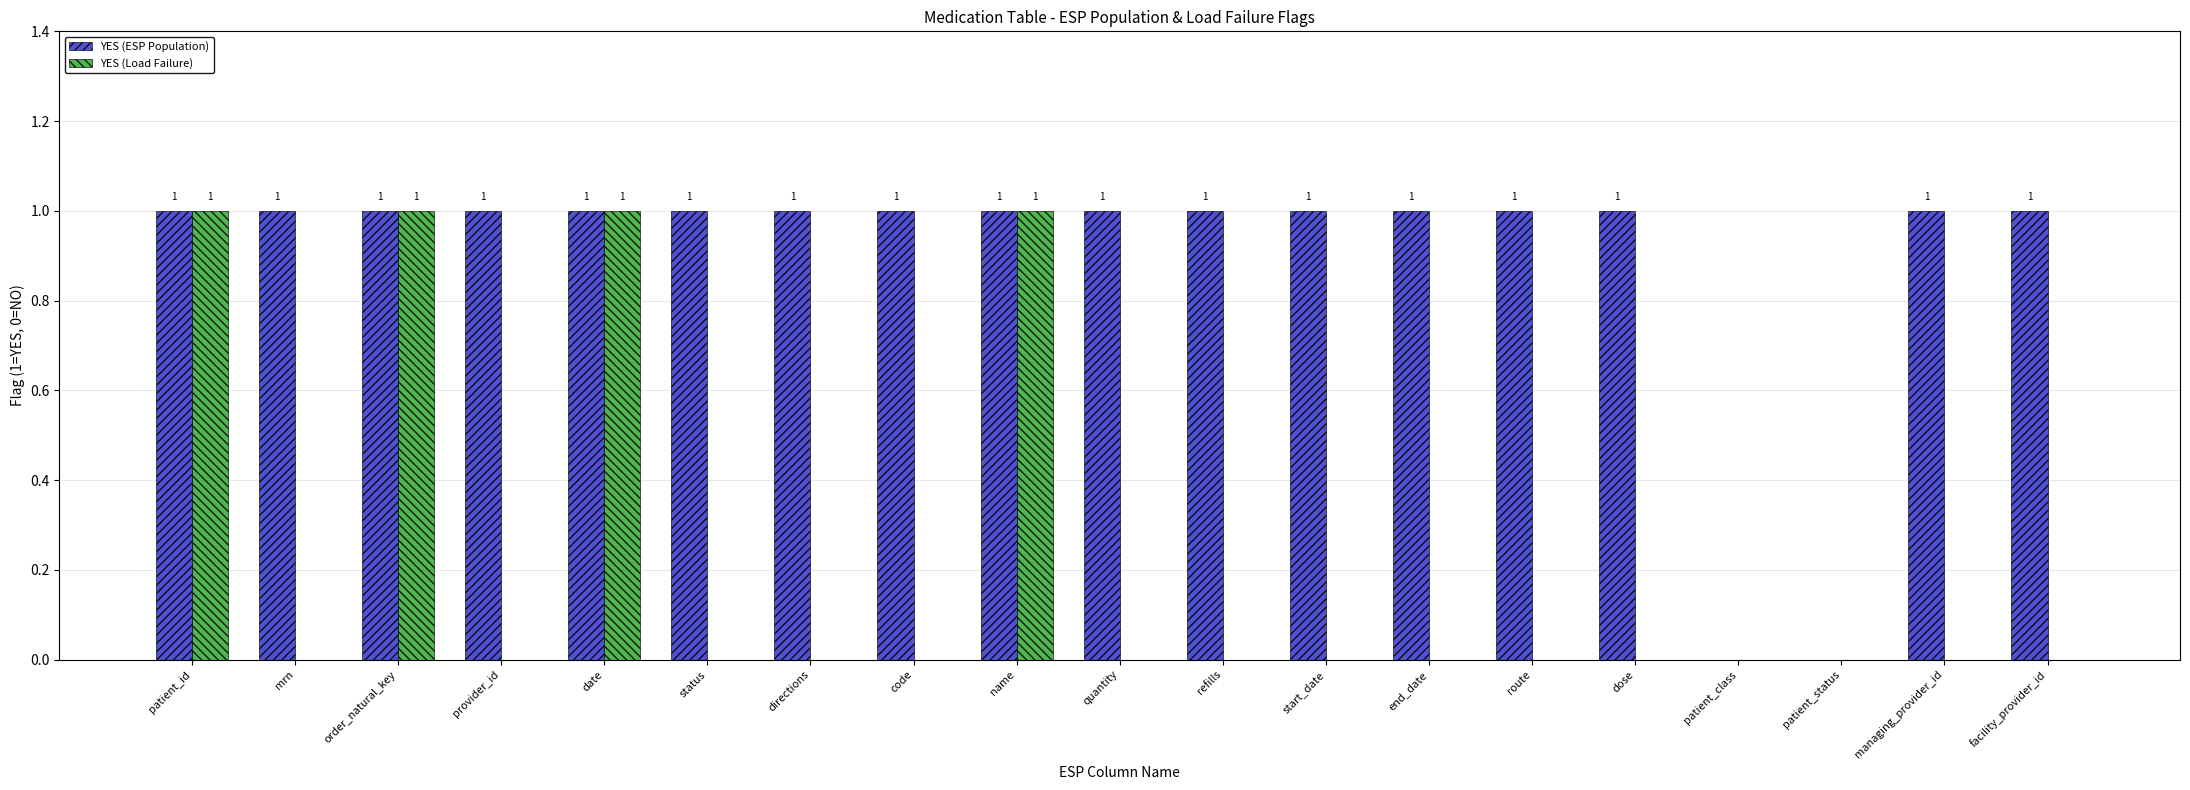

Which series has the largest total across all categories?

YES (ESP Population)